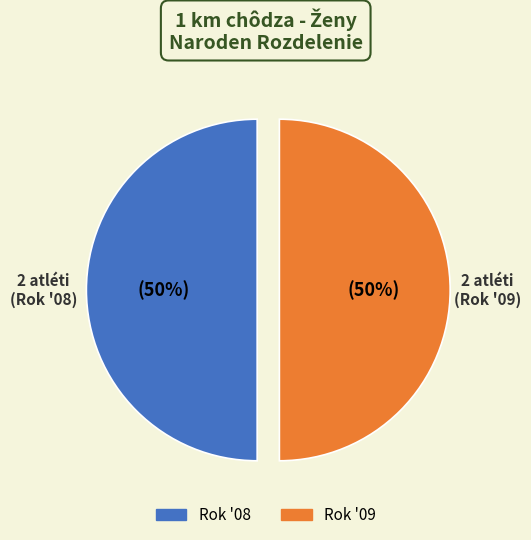

How many slices are in this pie chart?

2